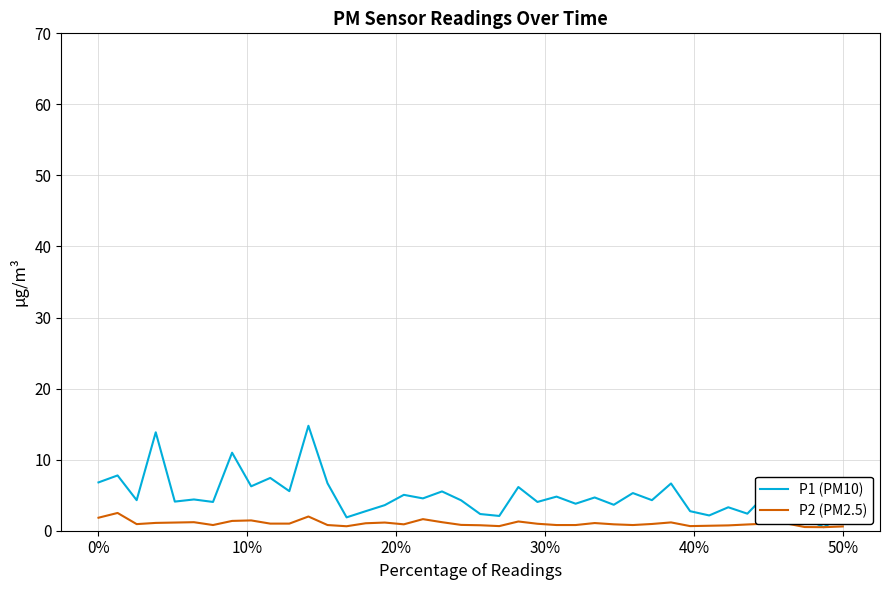

What is the smallest value displayed?

0.5